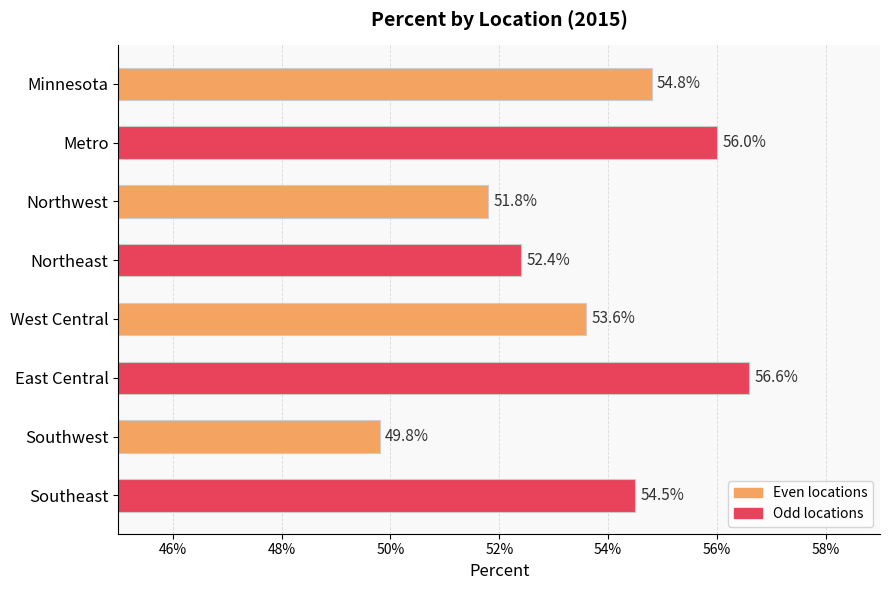

Does the chart contain any negative values?

No